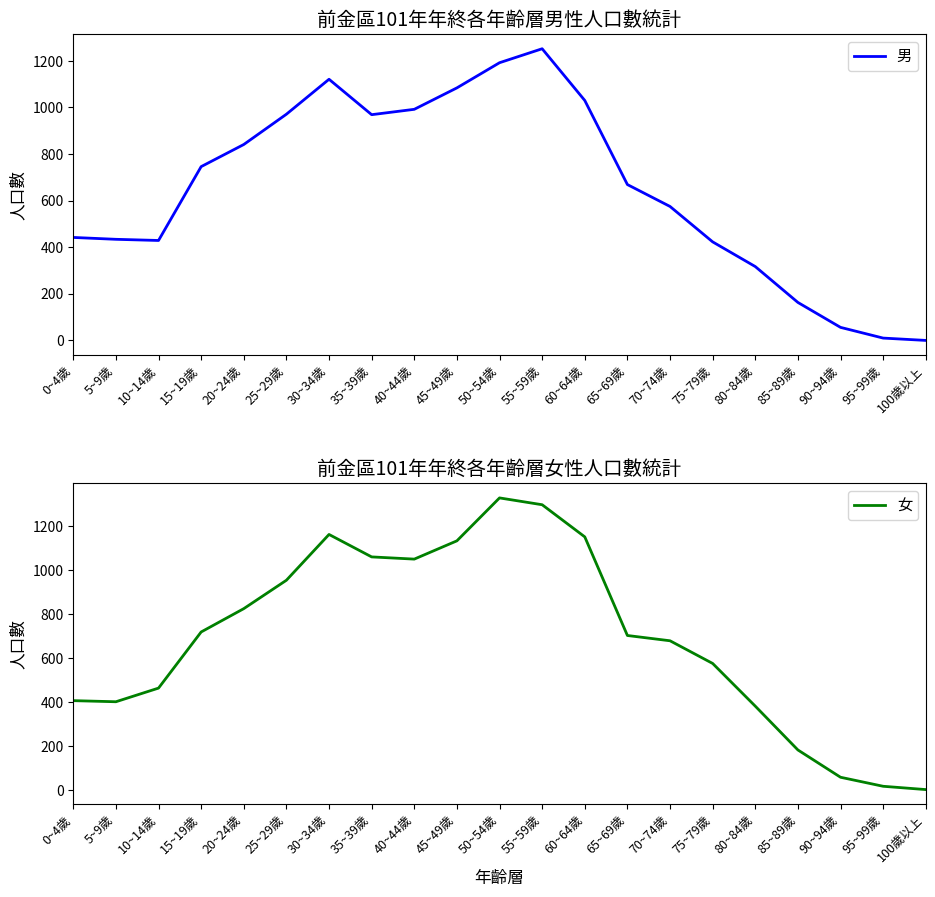

At 5~9歲, list the series in order from smallest to largest.

女, 男